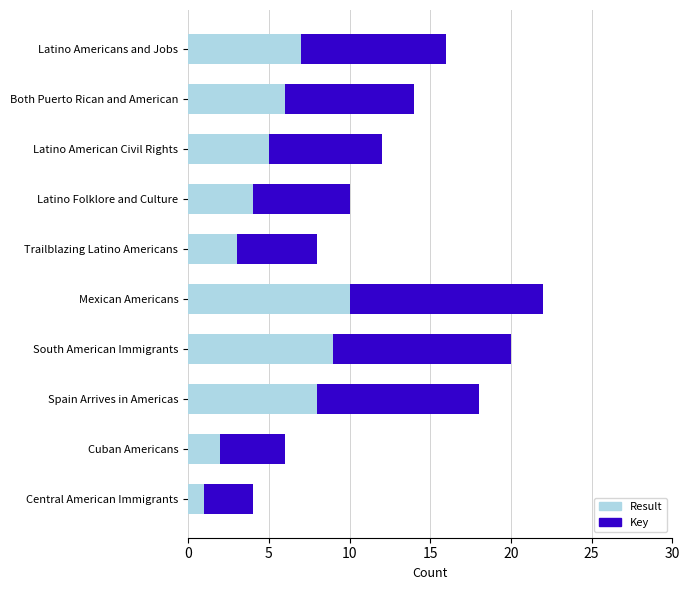

What is the total value across all series at Mexican Americans?

22